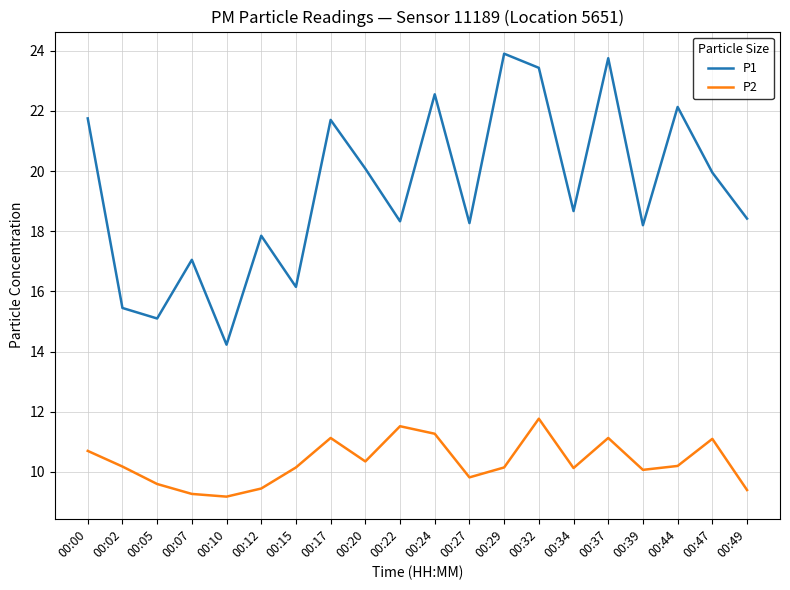

True or false: P2 and P1 cross at least once.

False